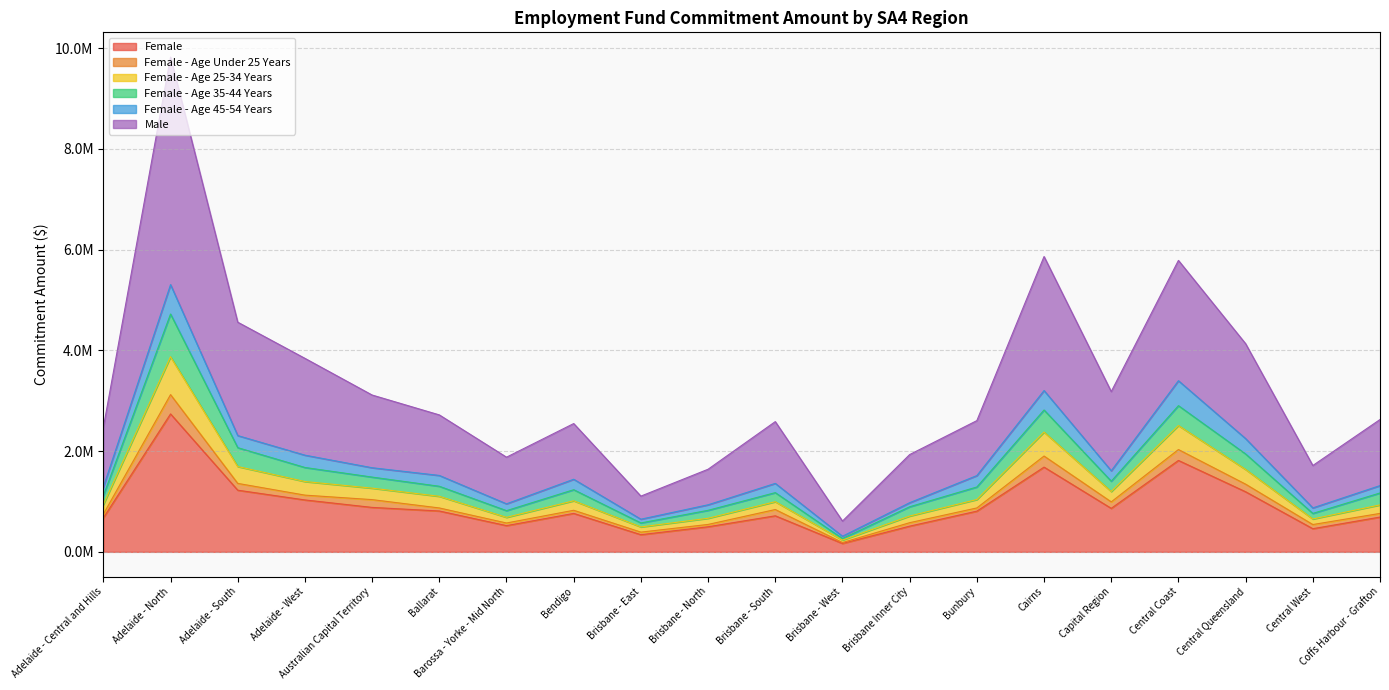

Between Central Queensland and Bunbury, which is larger?

Central Queensland